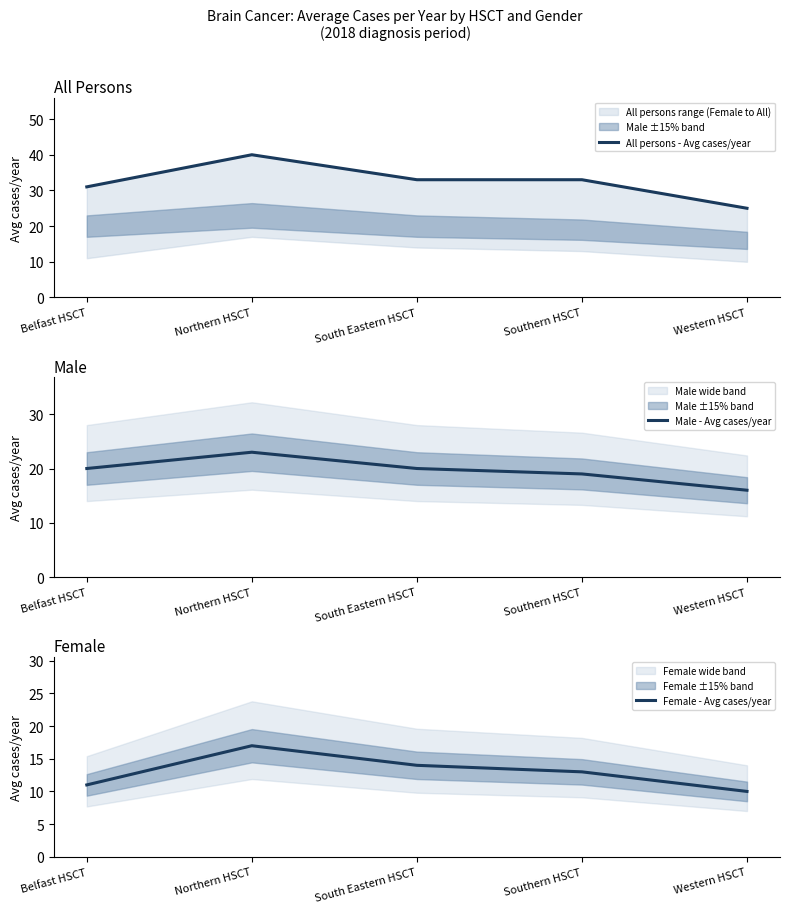

Is this an area chart (filled region under the line)?

No